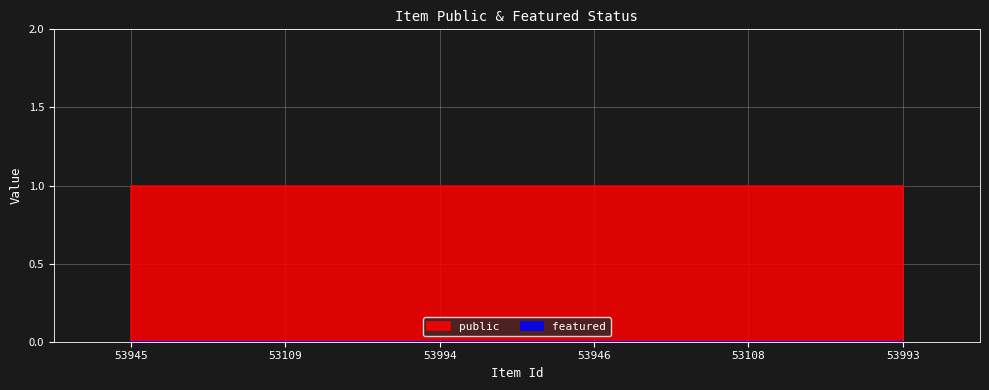

Does the chart display data point markers on the line(s)?

No